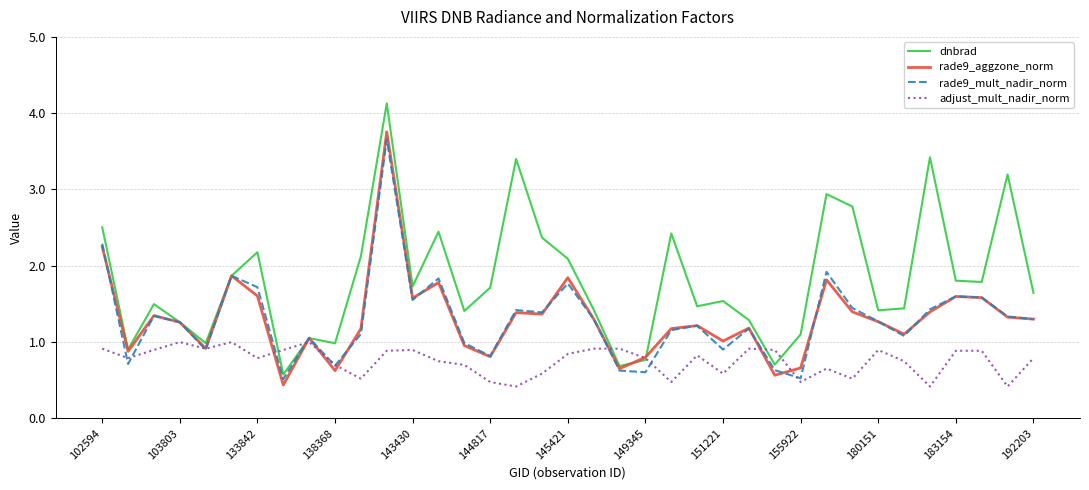

Which series has the widest spread of values?

dnbrad